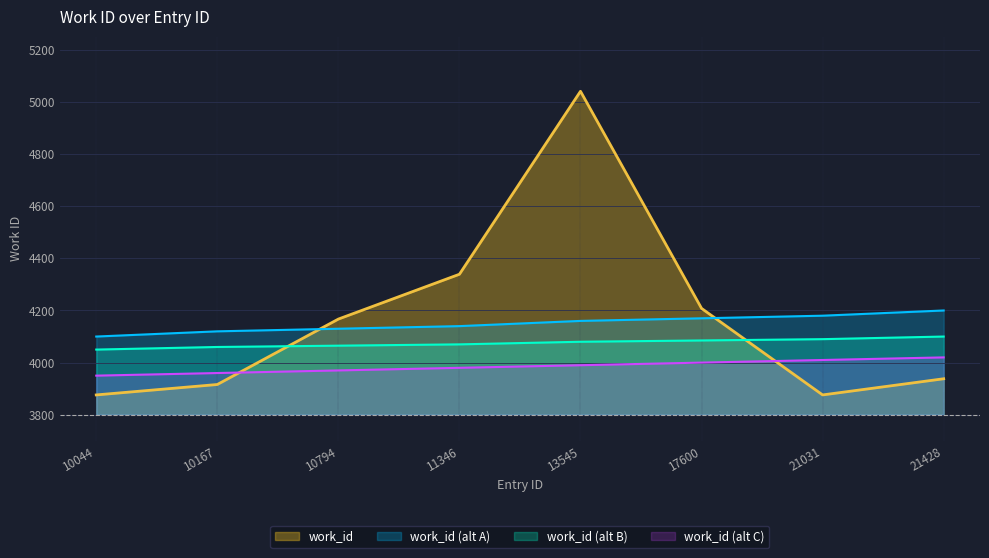

What value does the data have at 10044, to the nearest 50?

3900